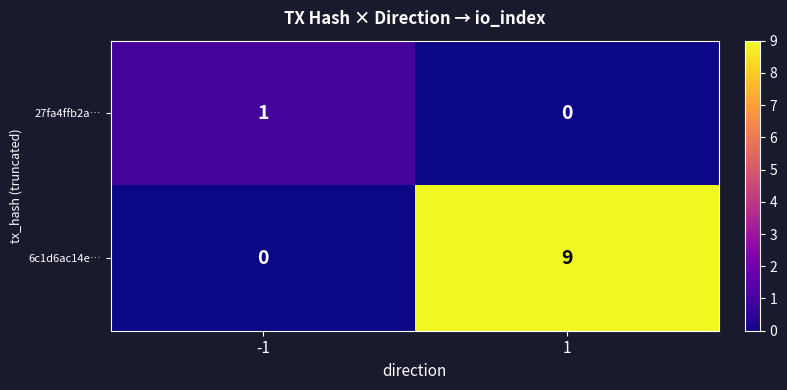

Which series changed the most between -1 and 1?

6c1d6ac14e…